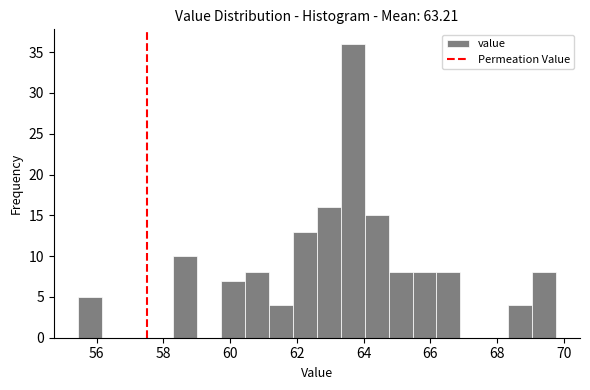

Read against the x-axis, roughly where is the centre of the tallest bar?

63.6